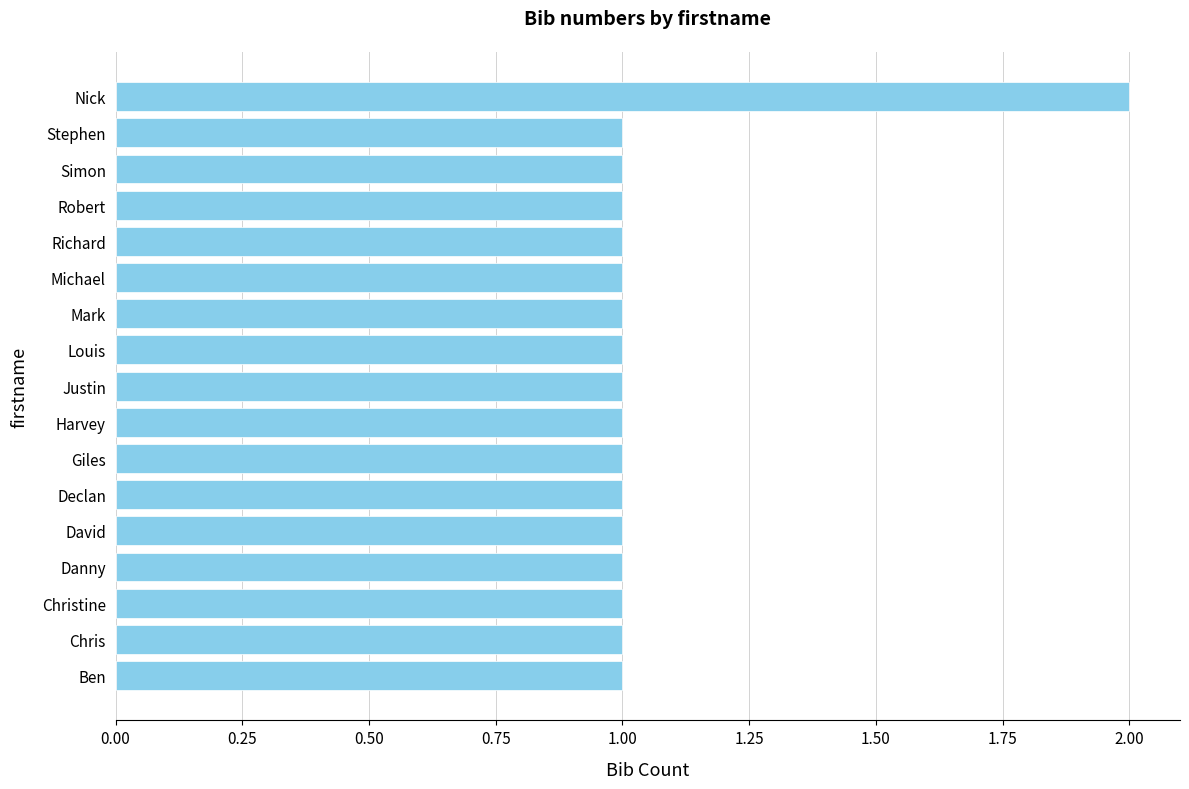

Reading top to bottom, what are all the values shown in this chart?

2	1	1	1	1	1	1	1	1	1	1	1	1	1	1	1	1